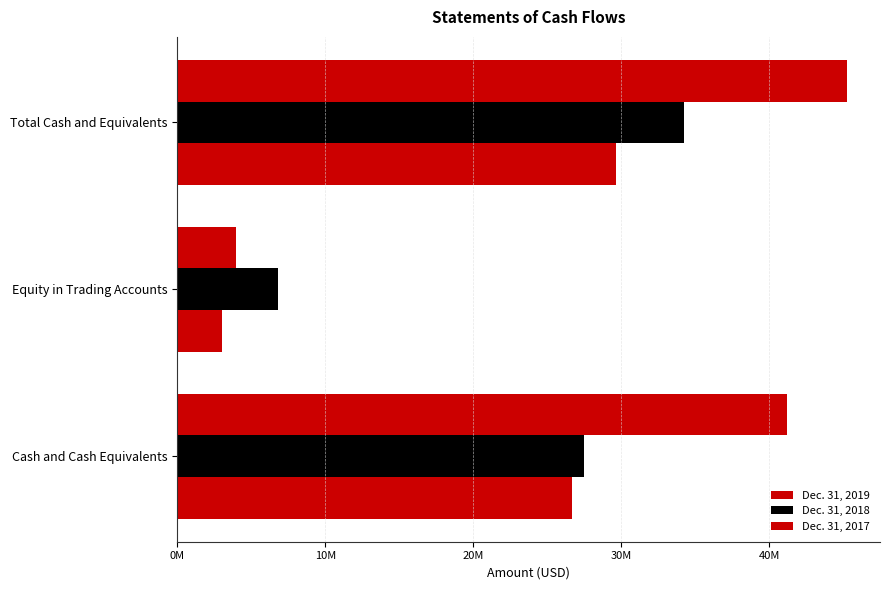

What is the difference between the maximum and second lowest values in the Dec. 31, 2018 series?

6786120